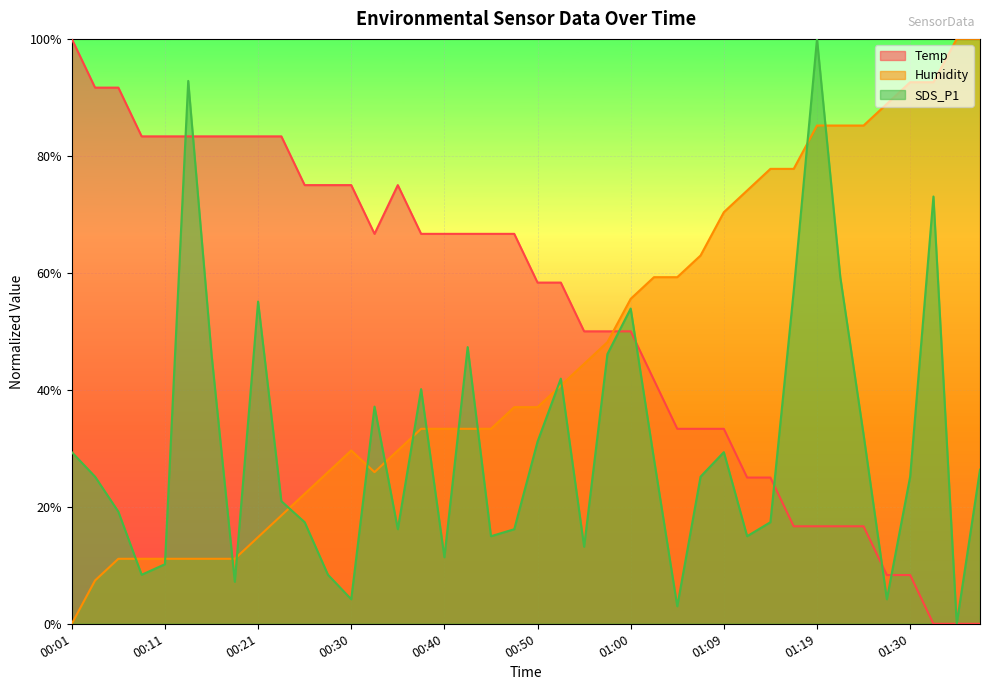

The value of Temp at 01:12 is 25.0. True or false?

True